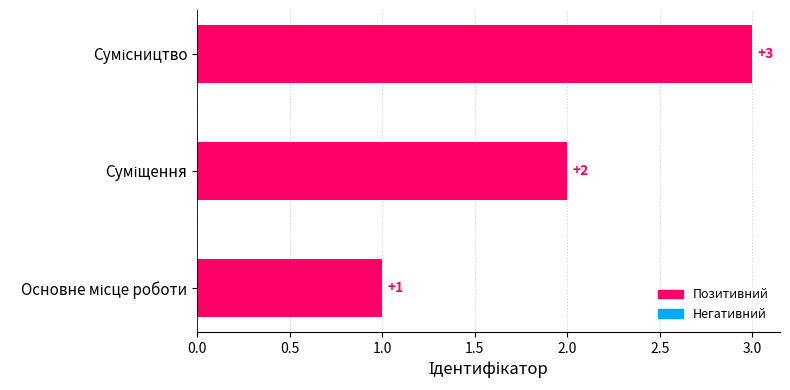

How many values are between 1 and 3?

3